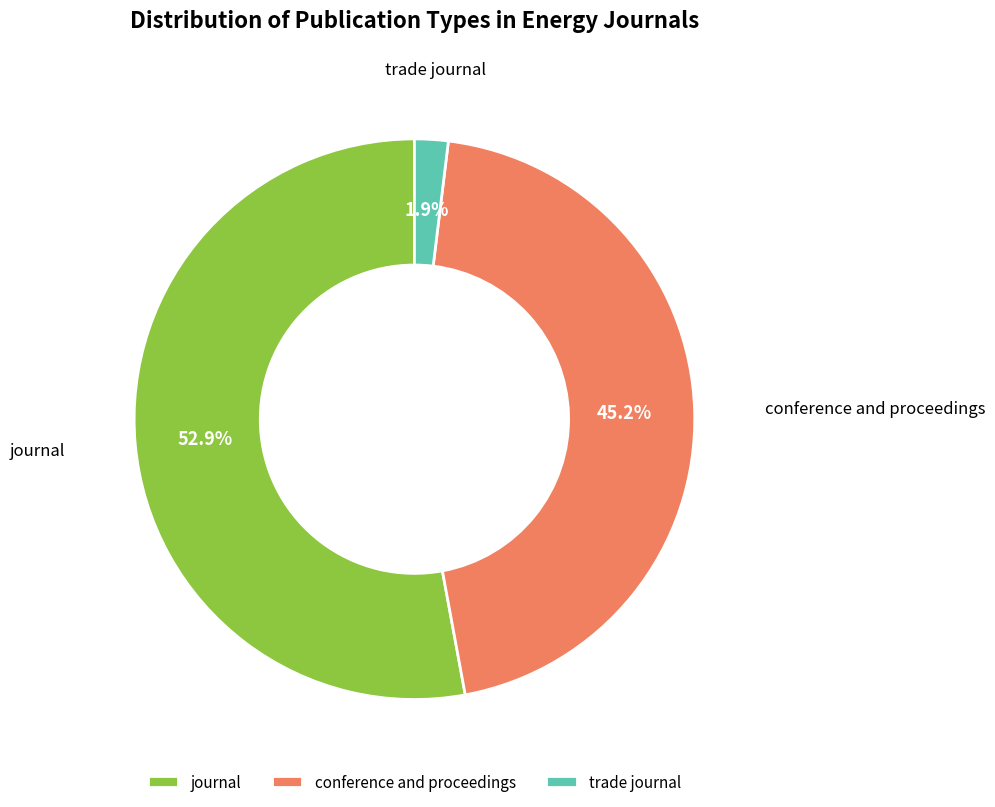

Combined, what portion of the pie is conference and proceedings and journal?

98.1%